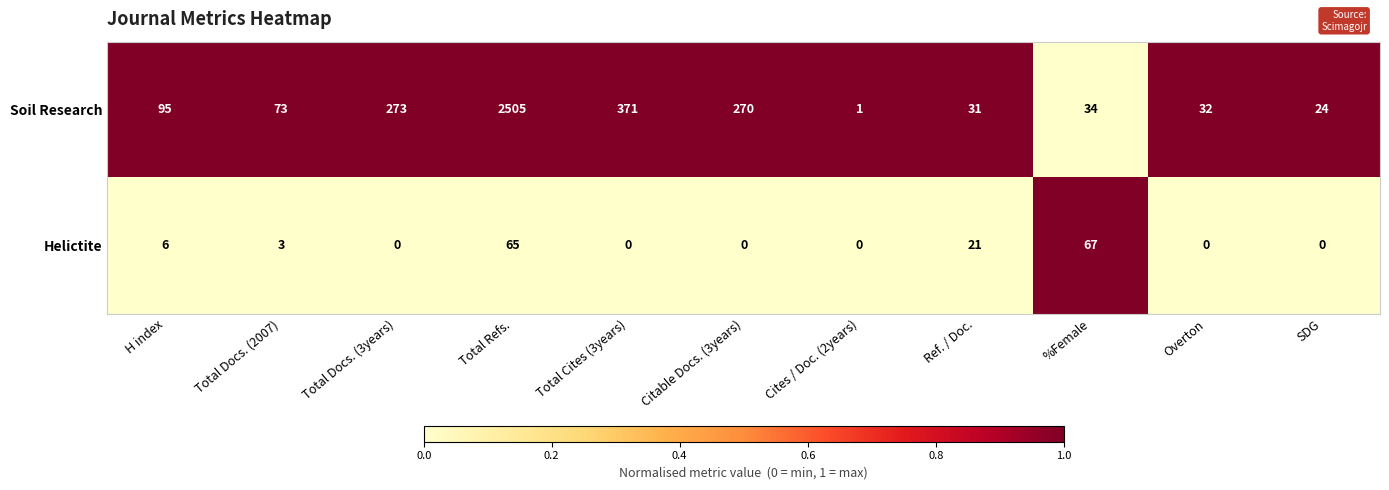

Between Total Refs. and Cites / Doc. (2years), which series saw the biggest shift?

Soil Research